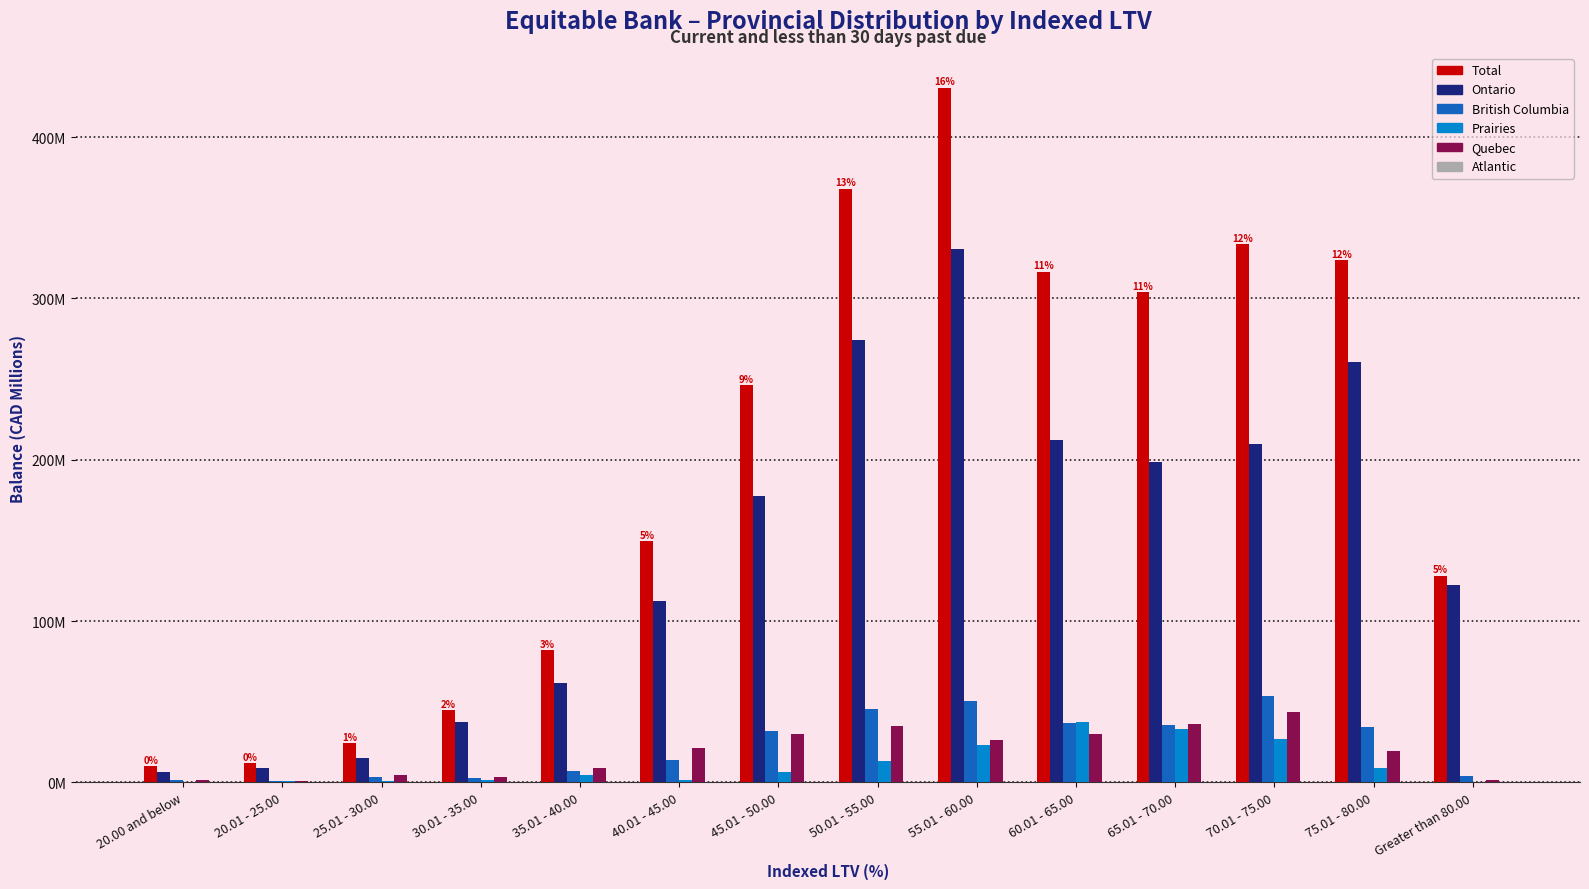

Does the chart contain stacked bars?

No